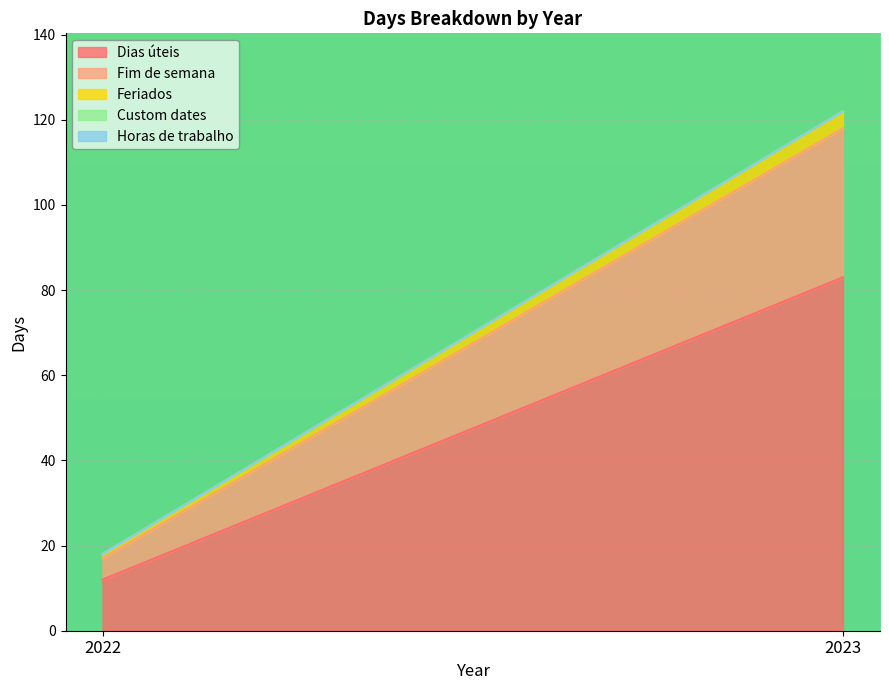

Where is Feriados nearest to the value 2?

2022